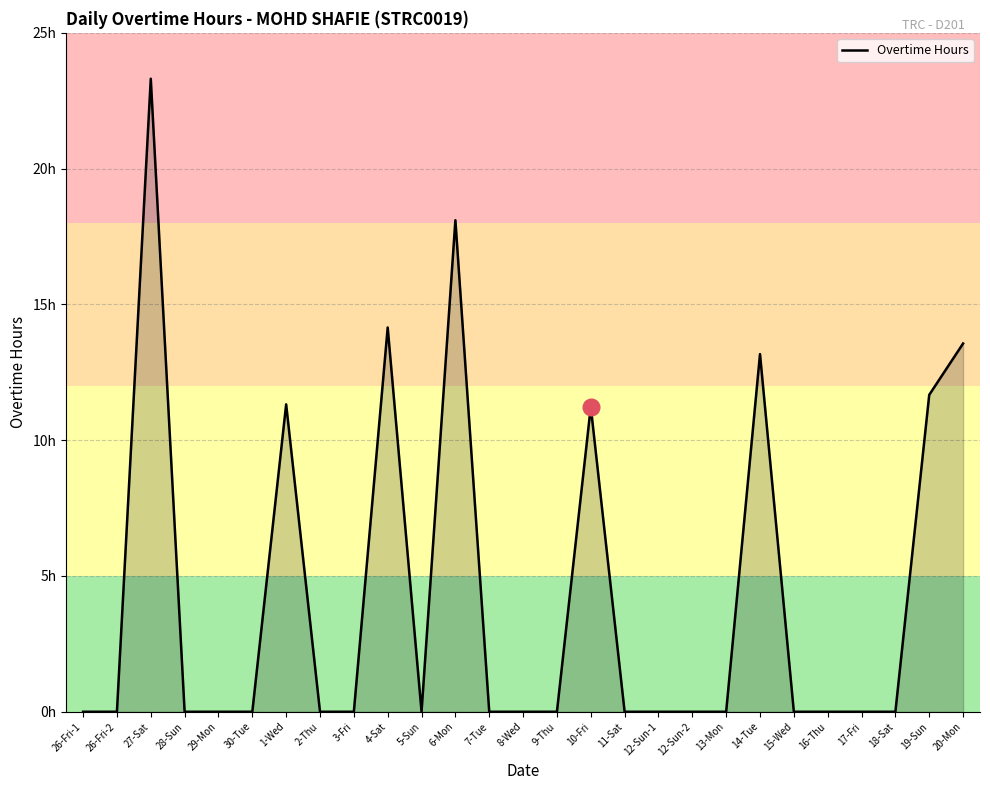

Reading right to left, list all the values displayed in this chart.

13.6	11.7	0.0	0.0	0.0	0.0	13.2	0.0	0.0	0.0	0.0	11.2	0.0	0.0	0.0	18.1	0.0	14.2	0.0	0.0	11.3	0.0	0.0	0.0	23.3	0.0	0.0